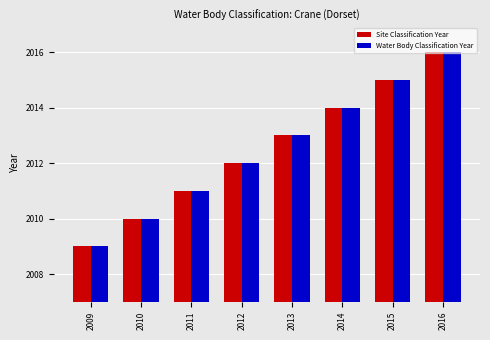

What is the sum of all Water Body Classification Year values?

16100